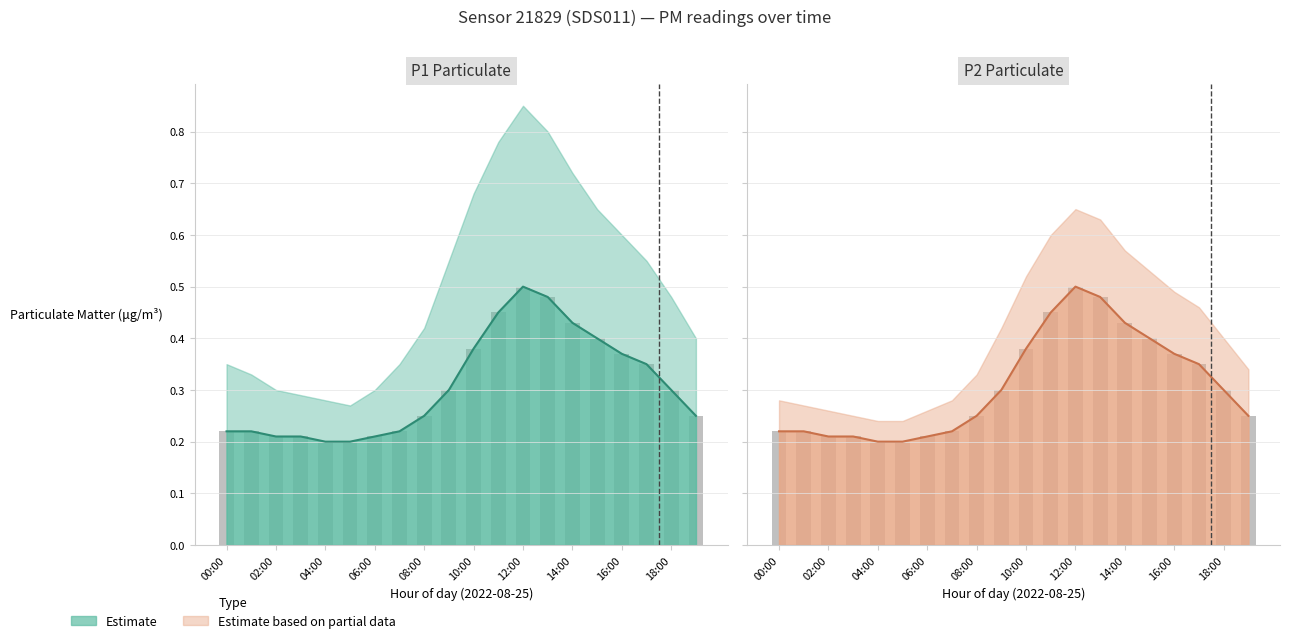

What is the label of the 14th bar from the left?

13:00